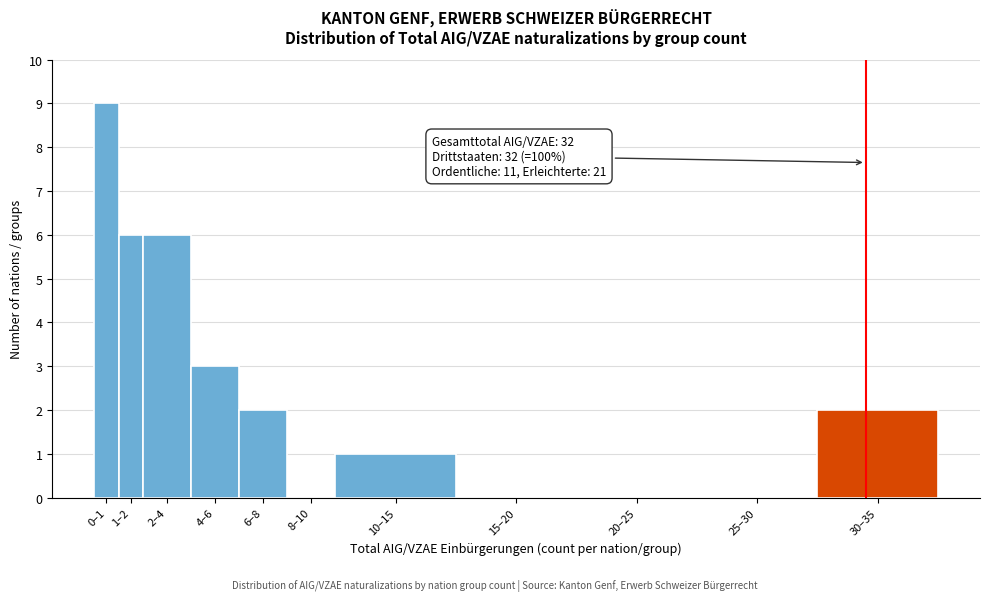

Reading left to right, extract all data points from this chart.

0–1=9	1–2=6	2–4=6	4–6=3	6–8=2	8–10=0	10–15=1	15–20=0	20–25=0	25–30=0	30–35=2